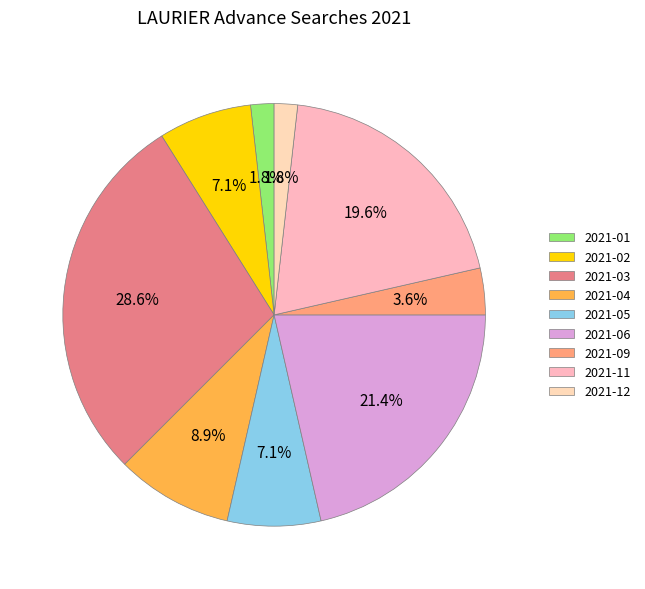

Combined, do 2021-06 and 2021-12 account for over 50%?

No